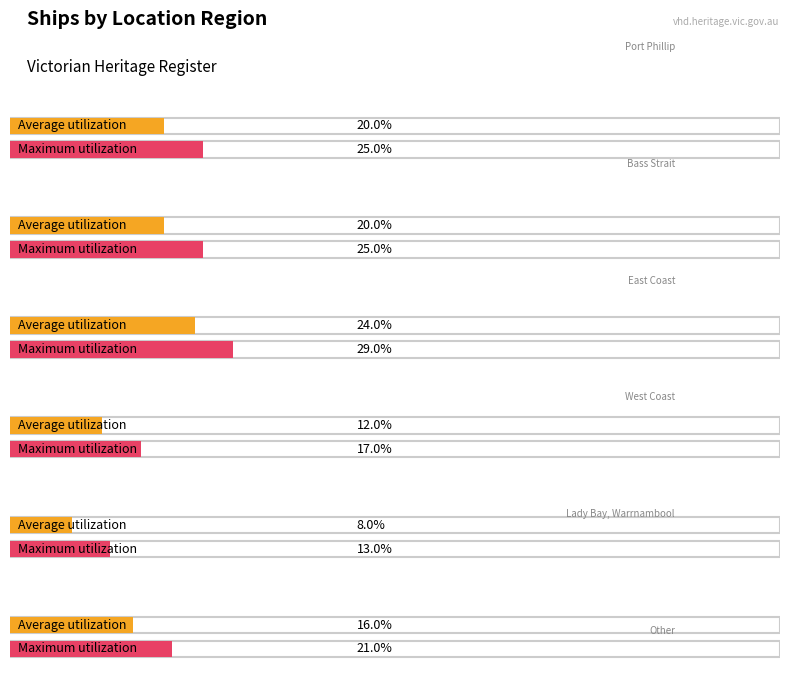

Which label corresponds to the largest value in the chart?

East Coast